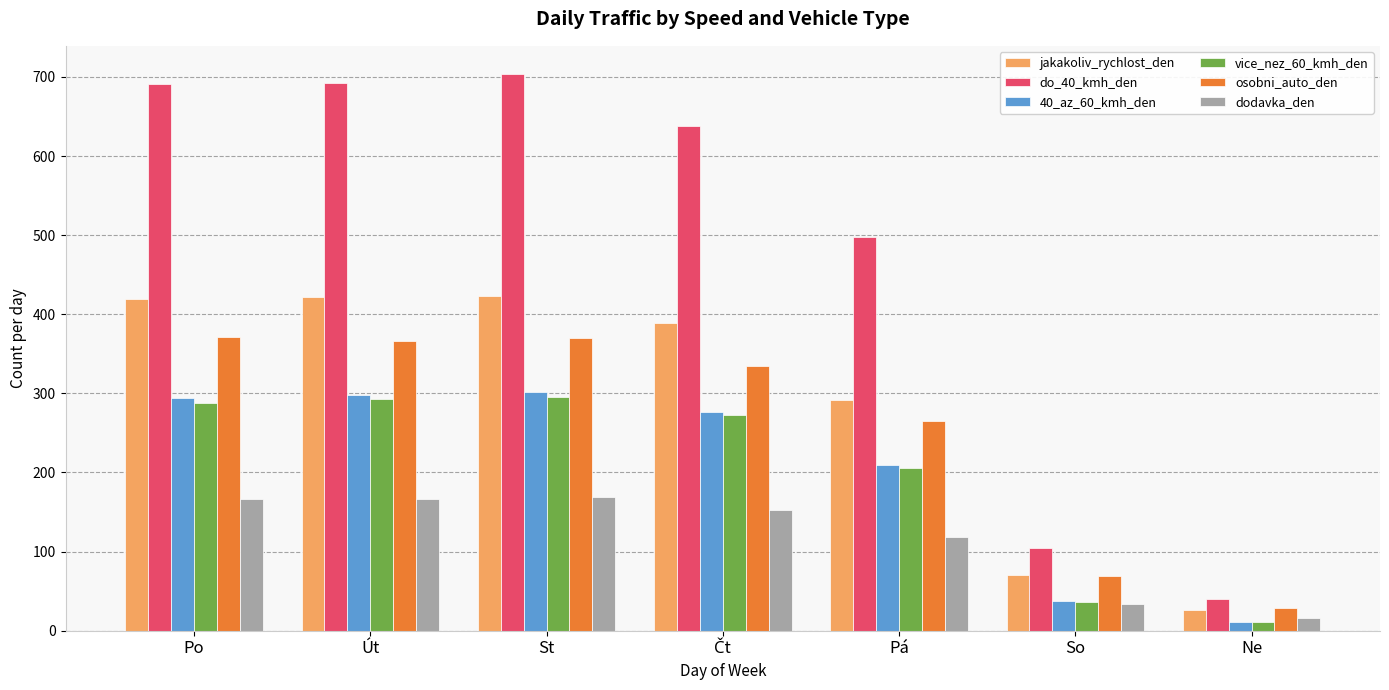

What is the sum of the dodavka_den values at St and Út?

335.8